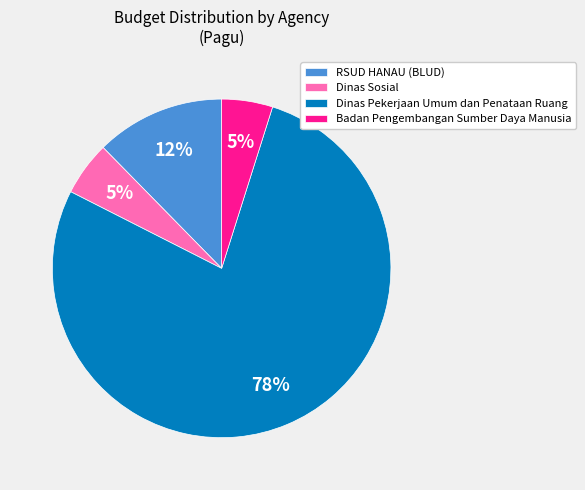

Between Badan Pengembangan Sumber Daya Manusia and Dinas Pekerjaan Umum dan Penataan Ruang, which is larger?

Dinas Pekerjaan Umum dan Penataan Ruang